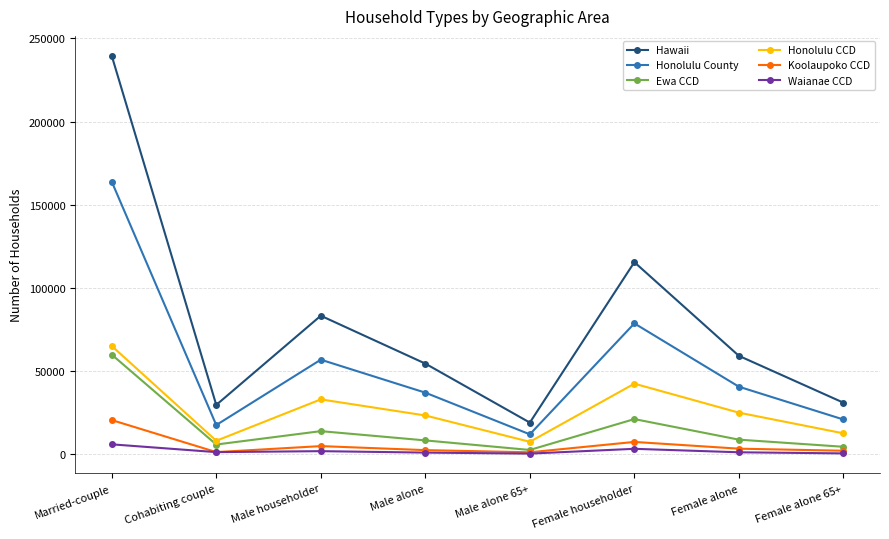

Does the chart have visible grid lines?

Yes